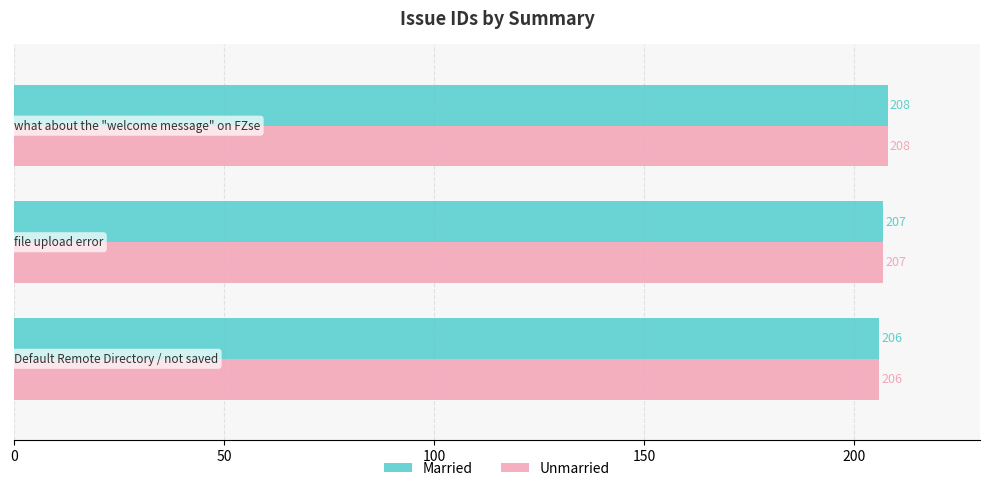

What is the highest value of the Married series?

208